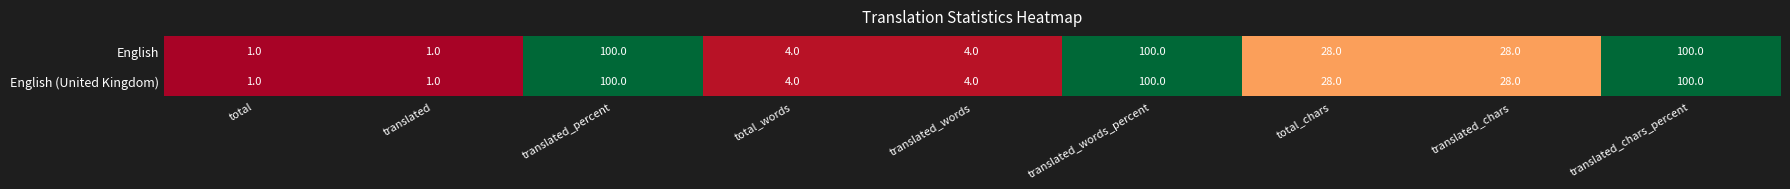

What value does the English (United Kingdom) series have at translated_chars, to the nearest 5?

30